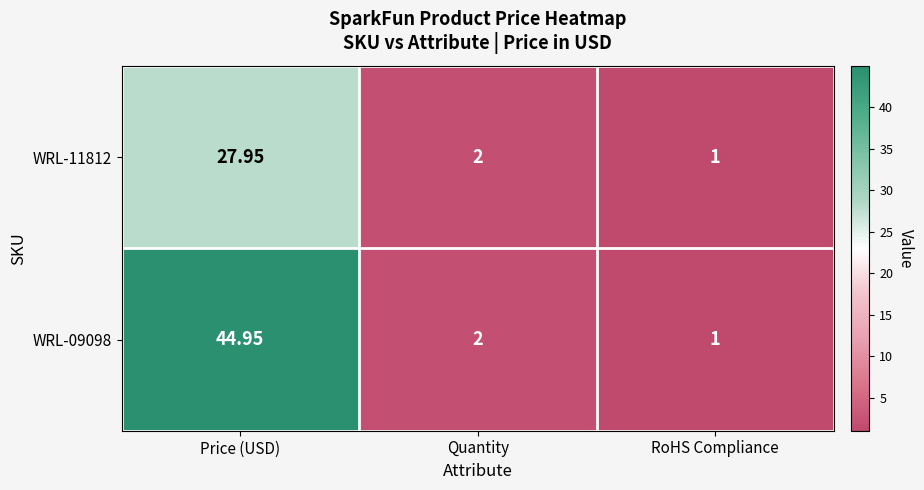

Which category has the highest value across all series?

Price (USD)